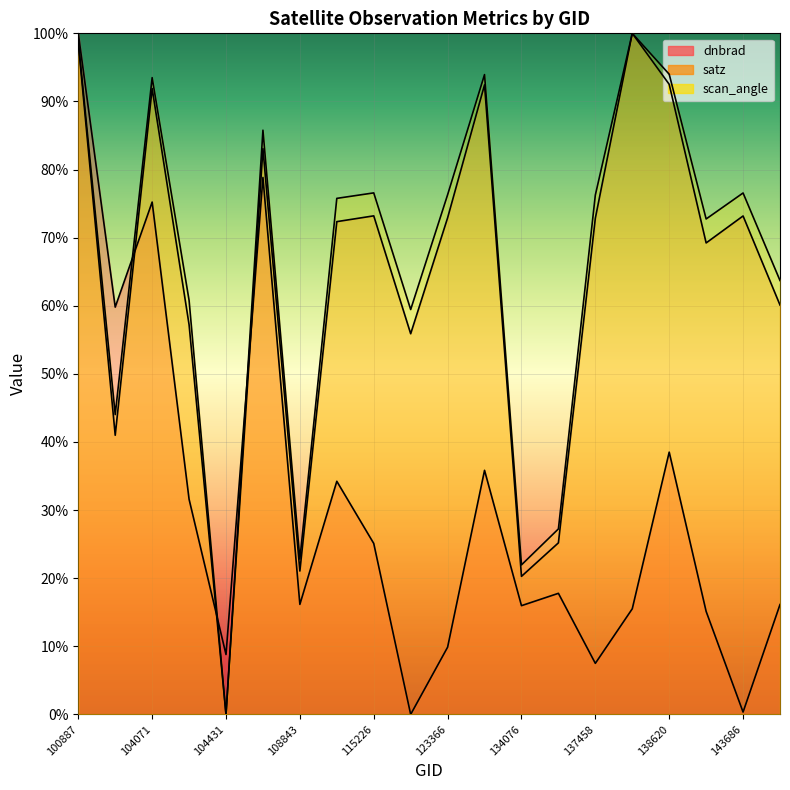

Which series has the largest total across all categories?

scan_angle